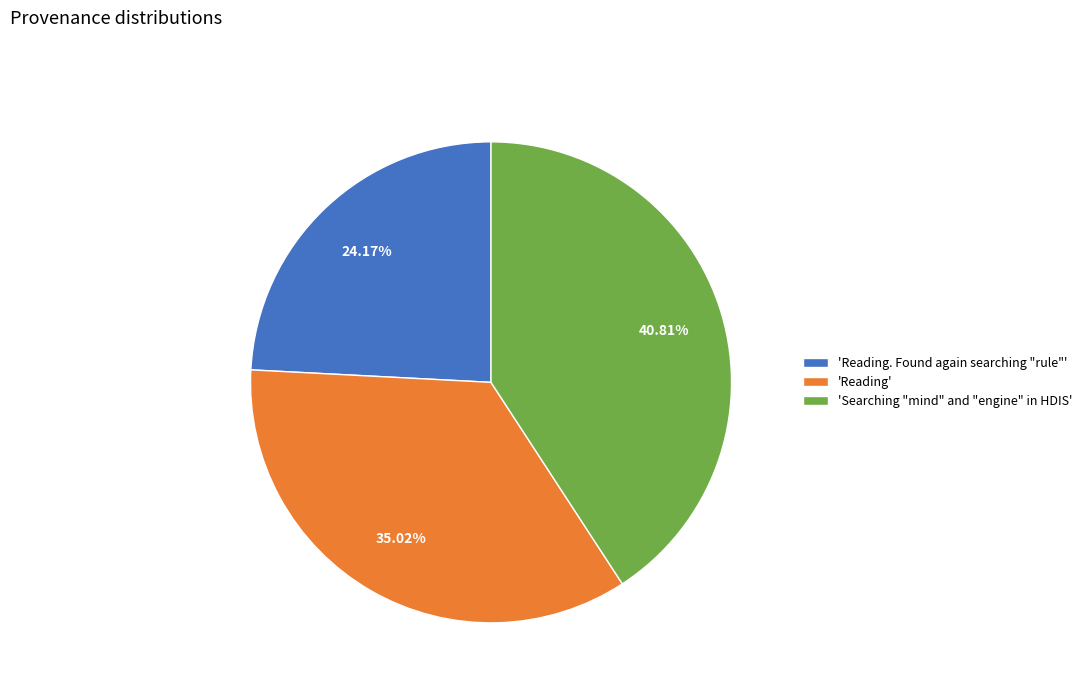

Rank the categories by value from highest to lowest.

'Searching "mind" and "engine" in HDIS', 'Reading', 'Reading. Found again searching "rule"'